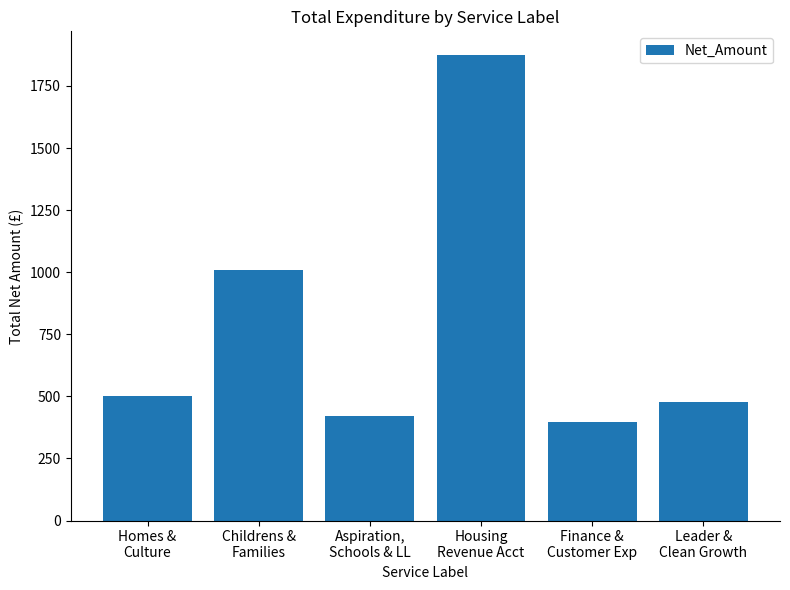

Between Leader &
Clean Growth and Childrens &
Families, which is larger?

Childrens &
Families